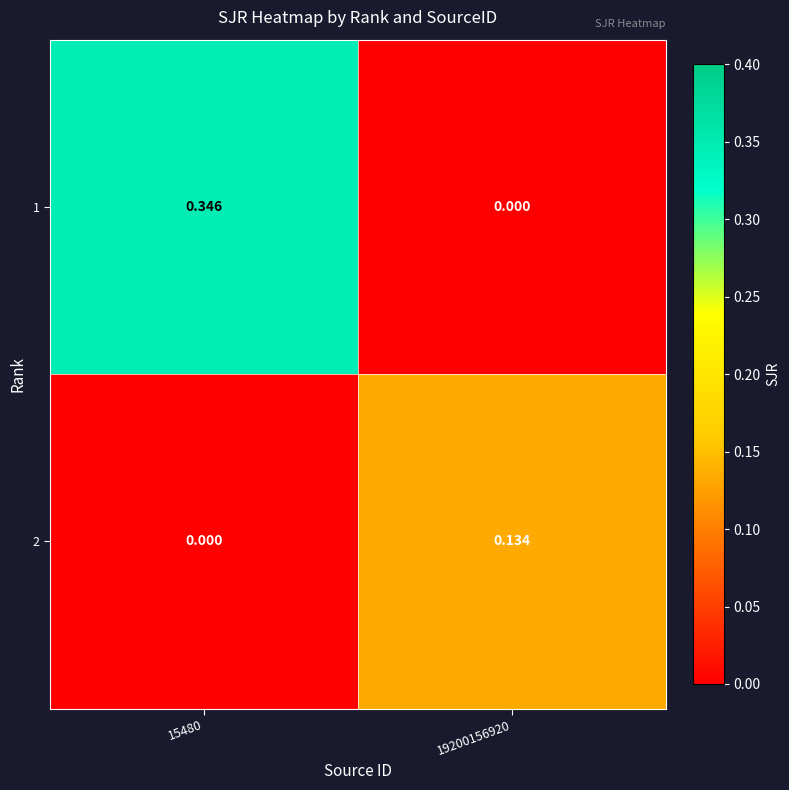

How many values in 1 are above zero?

1